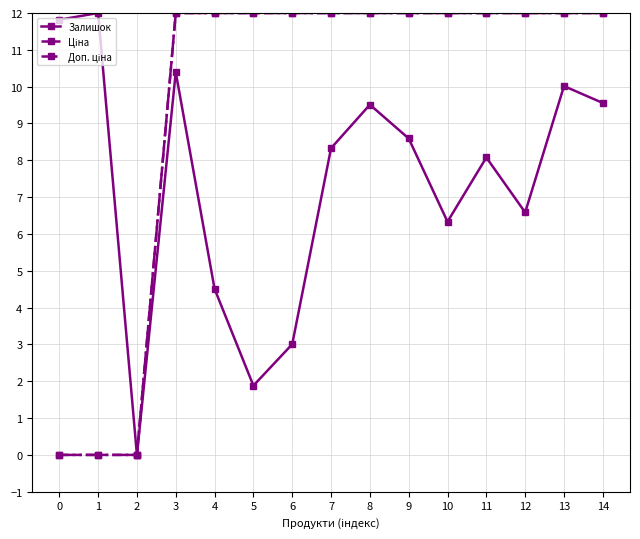

Does the chart have visible grid lines?

Yes